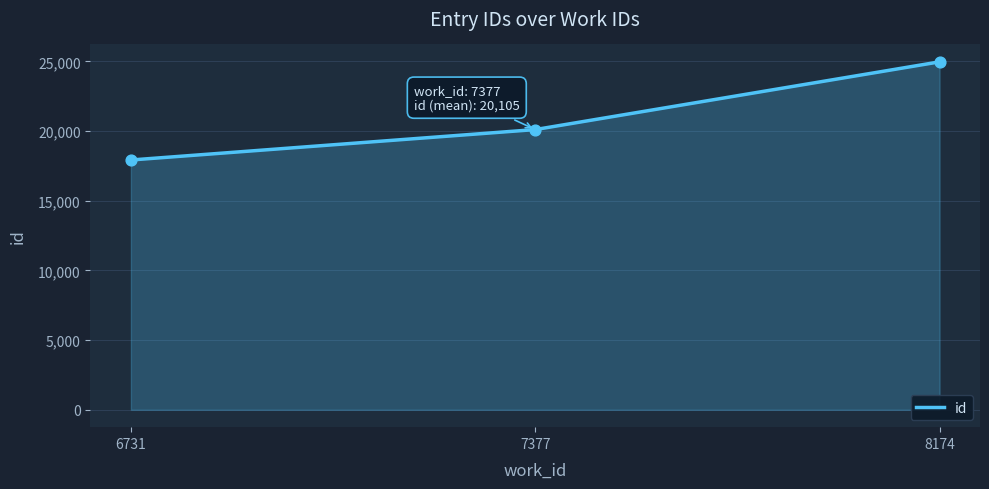

What is the ratio of the value at 7377 to the value at 6731?

1.1